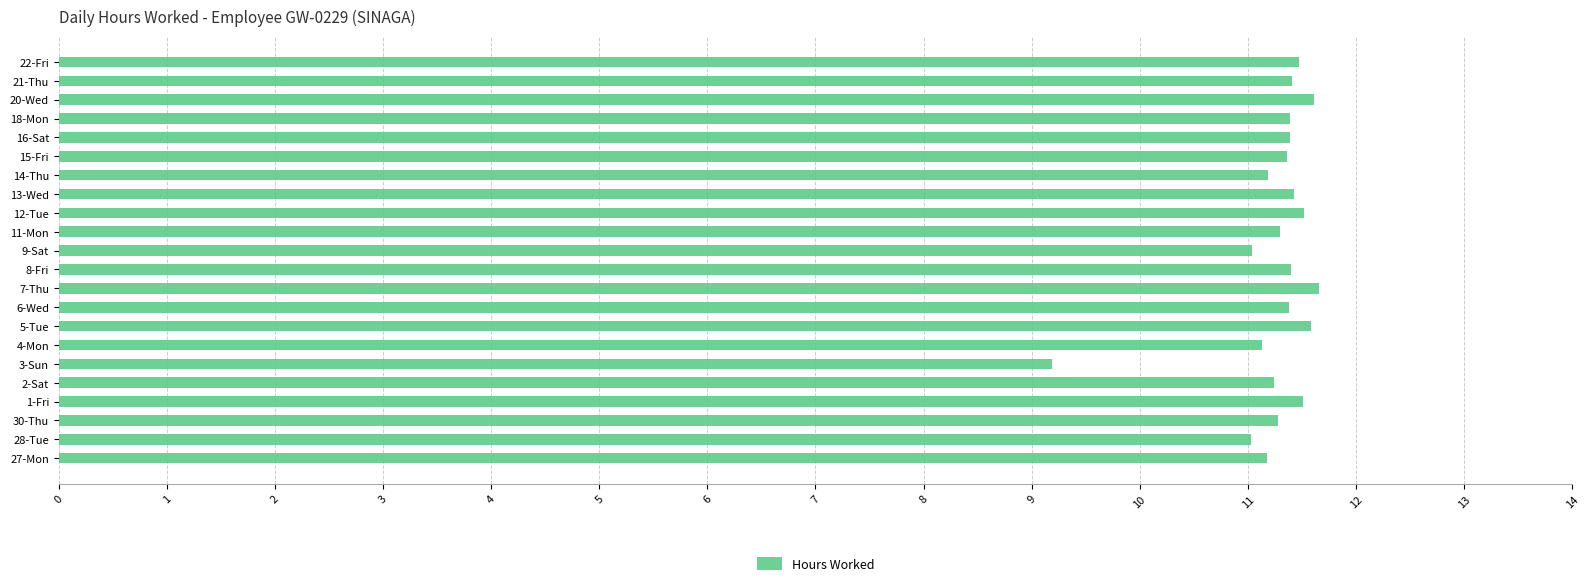

What is the minimum value shown in the chart?

9.2